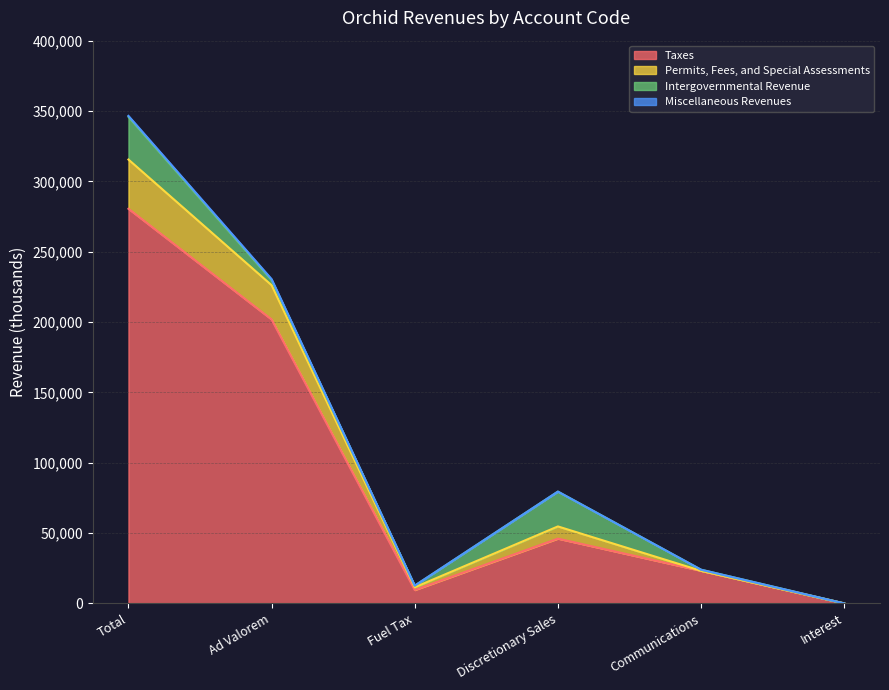

At which category is the sum across all series the highest?

Total